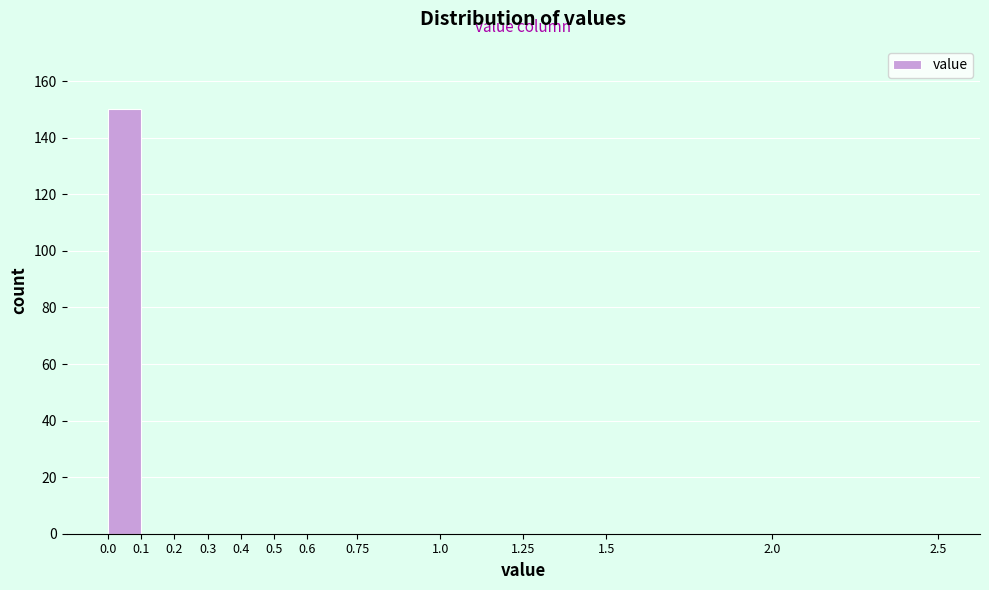

Reading left to right, transcribe this chart: for each bar, give the range it covers on the x-axis and its height. The values are not printed on the chart, so give them approximately, as read against the axis.

0.0 to 0.1: 150
0.1 to 0.2: 0
0.2 to 0.3: 0
0.3 to 0.4: 0
0.4 to 0.5: 0
0.5 to 0.6: 0
0.6 to 0.75: 0
0.75 to 1.0: 0
1.0 to 1.25: 0
1.25 to 1.5: 0
1.5 to 2.0: 0
2.0 to 2.5: 0